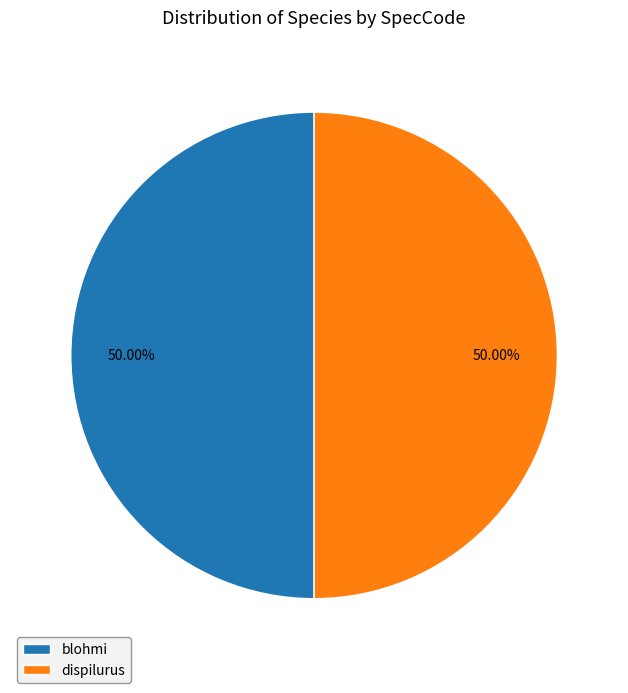

True or false: blohmi accounts for 60% of the total.

False